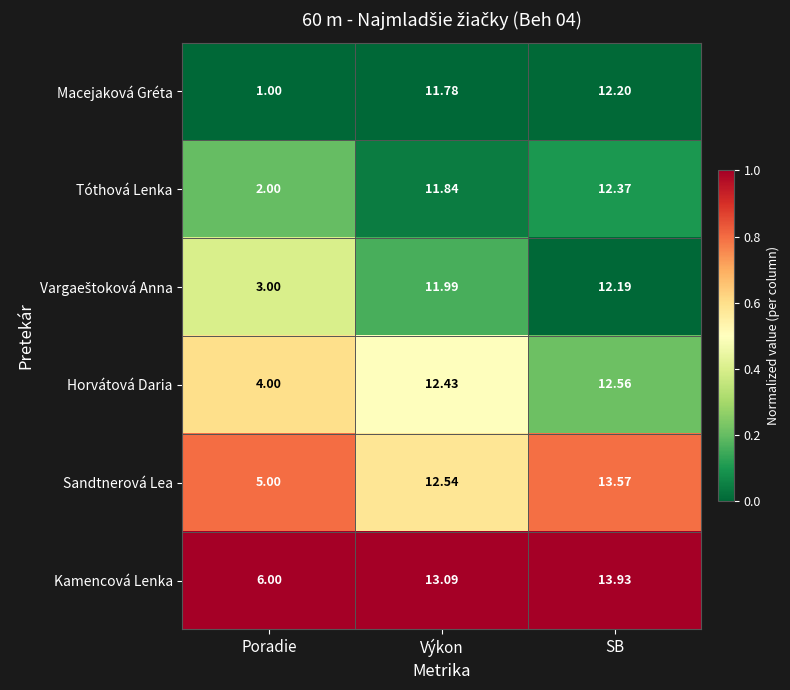

How many data points does each series have?

3